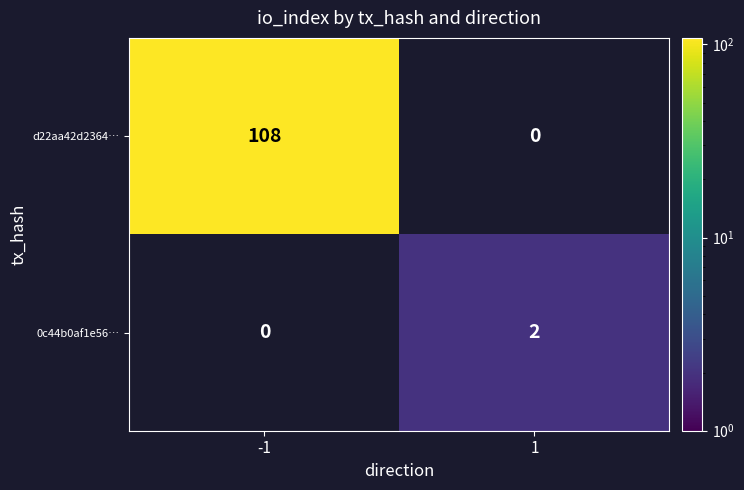

Is it true that d22aa42d2364… equals 166 at -1?

False